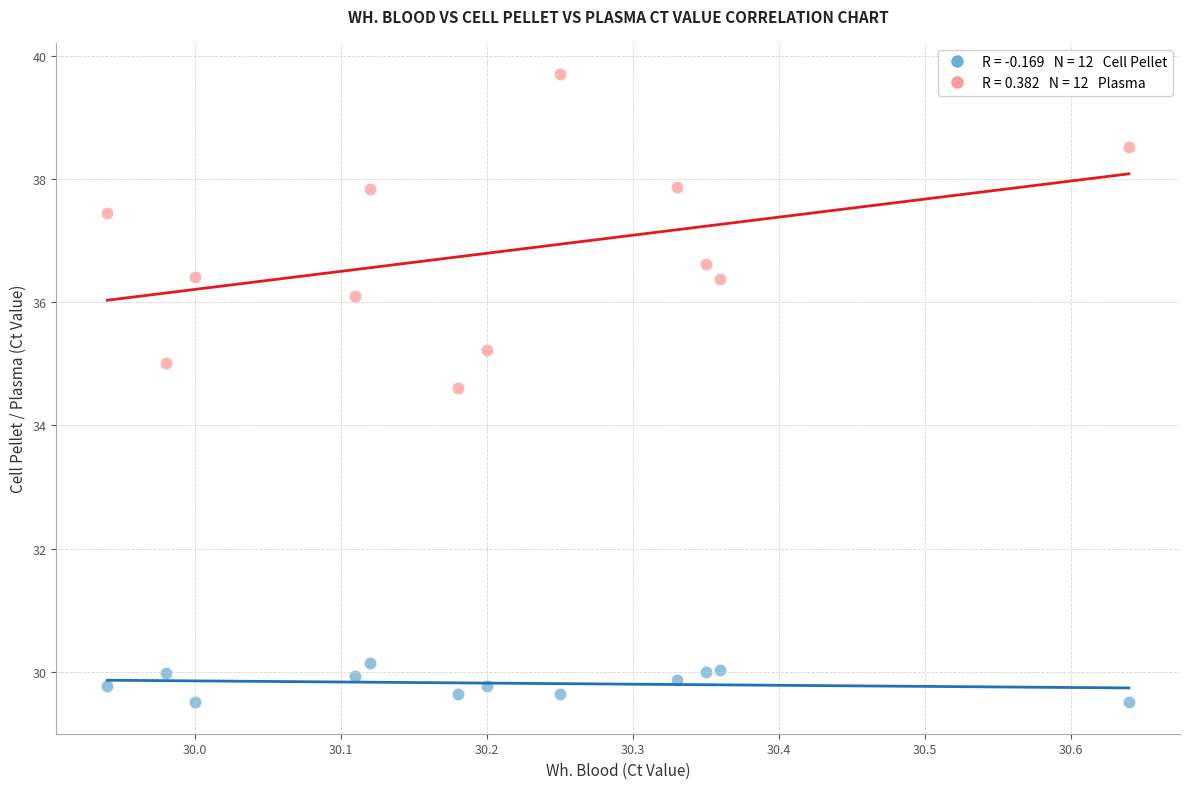

Across all data points, what is the range of Y values (max minus min)?

10.2